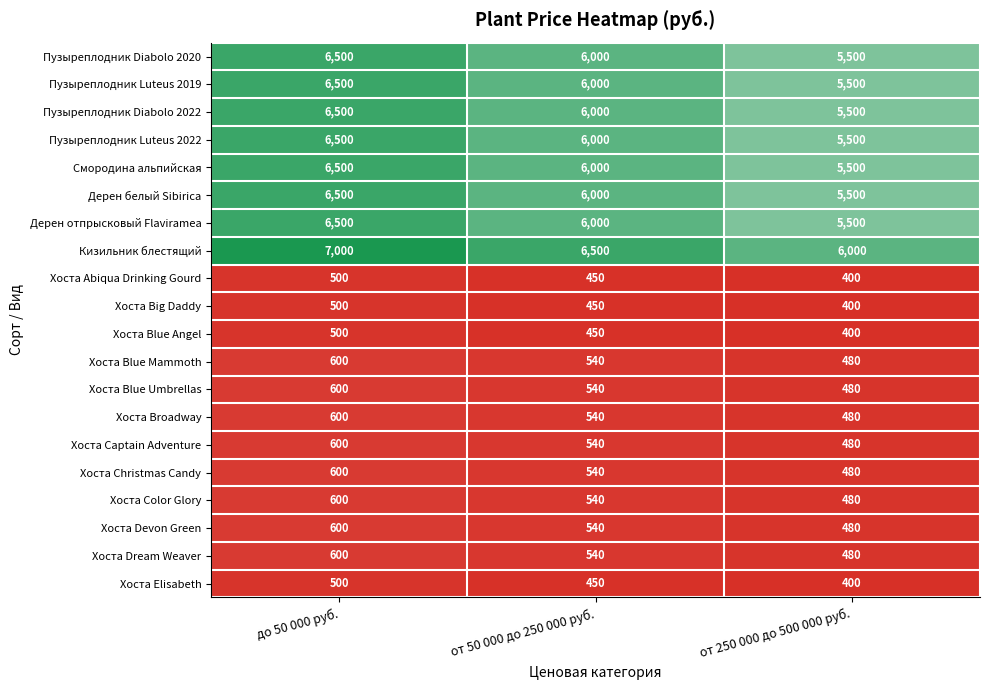

Which label corresponds to the smallest value in the chart?

от 250 000 до 500 000 руб.